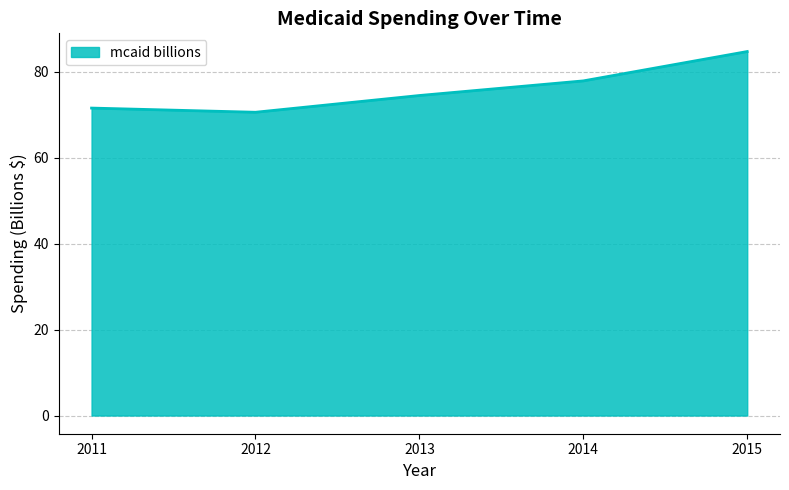

How many lines are shown in the chart?

1